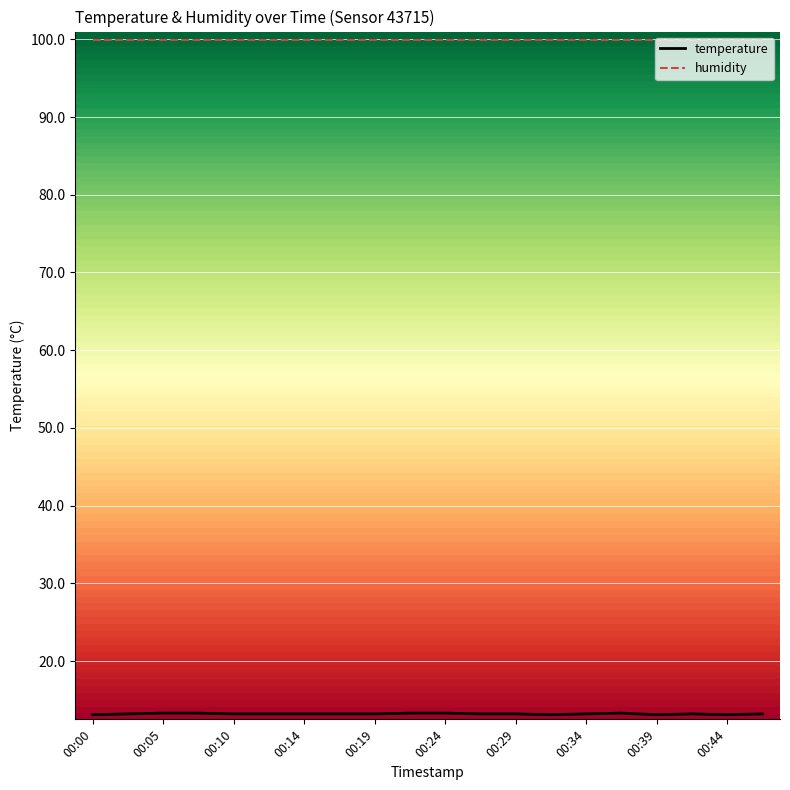

Which series has the largest total across all categories?

humidity